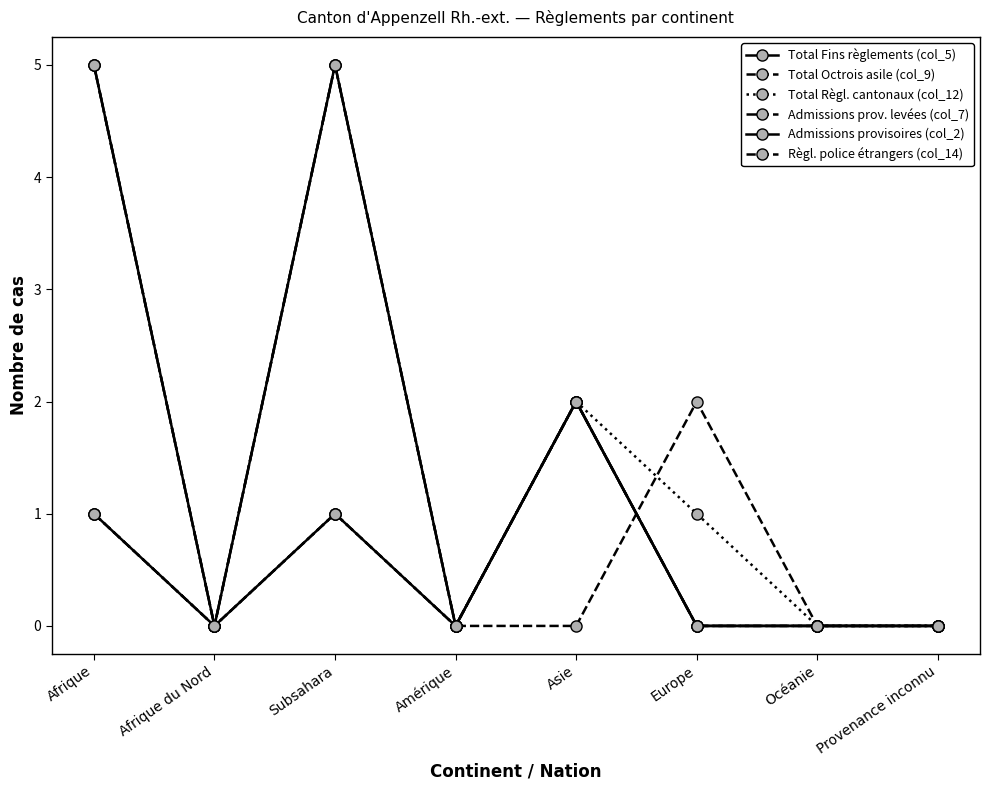

Does the chart have visible grid lines?

No